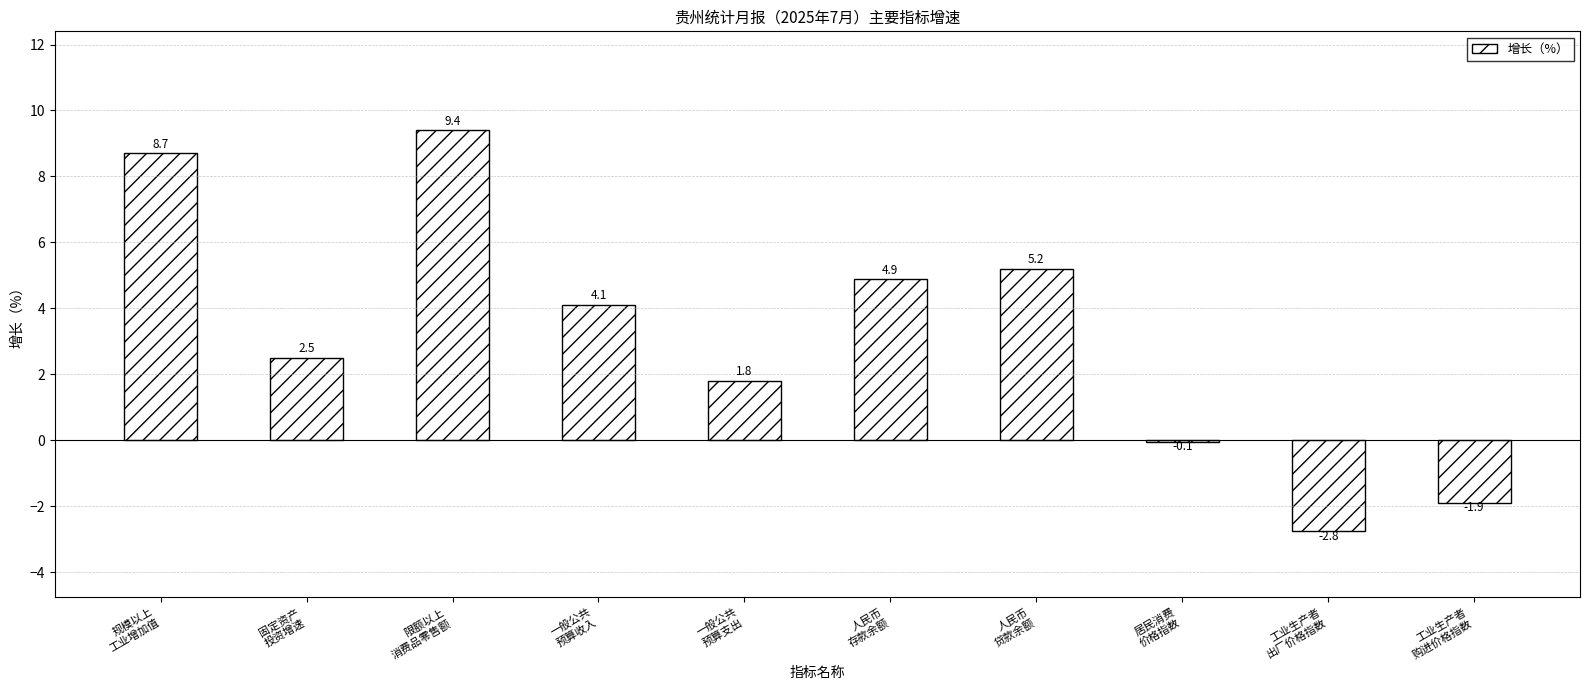

Which category has the lowest value across all series?

工业生产者
出厂价格指数